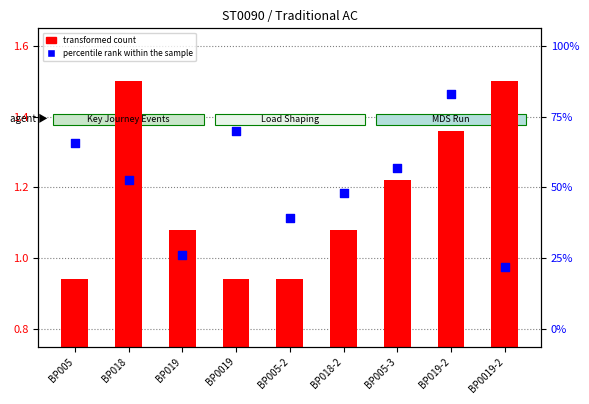

Which series contains the lowest Y value?

transformed count